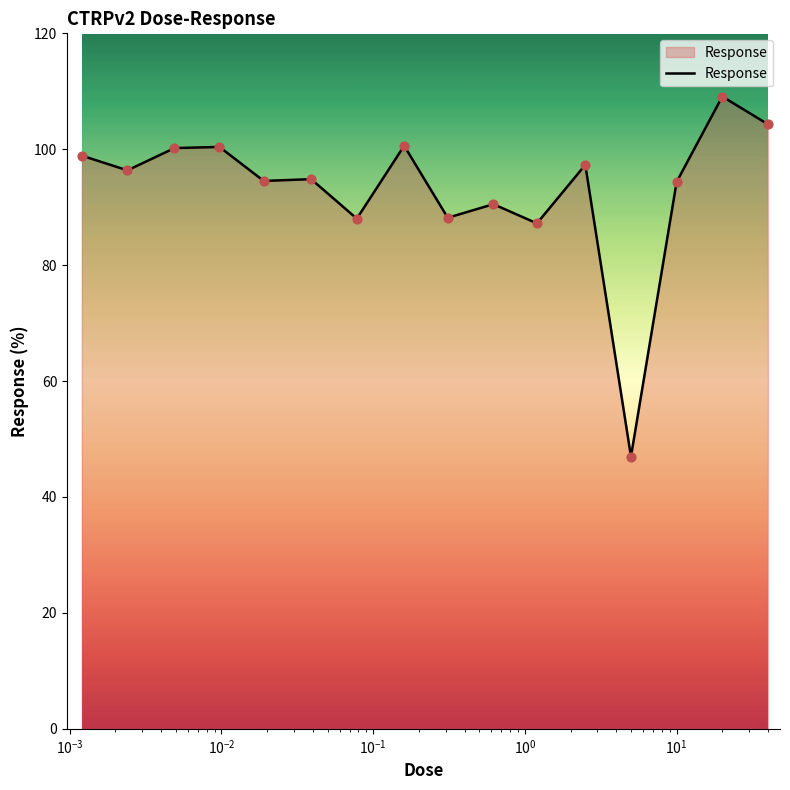

What is the difference between the maximum and minimum values?

62.1